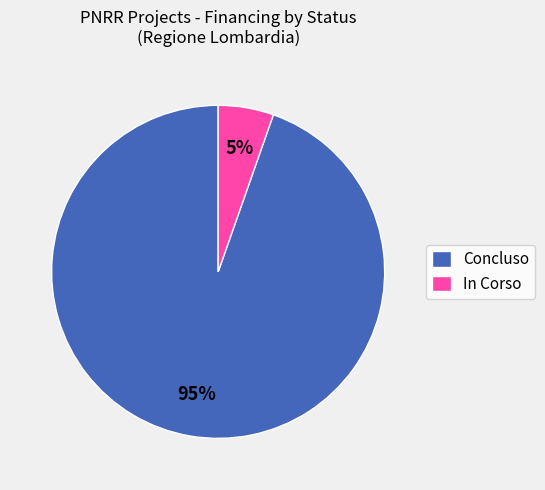

Rank the categories by value from highest to lowest.

Concluso, In Corso